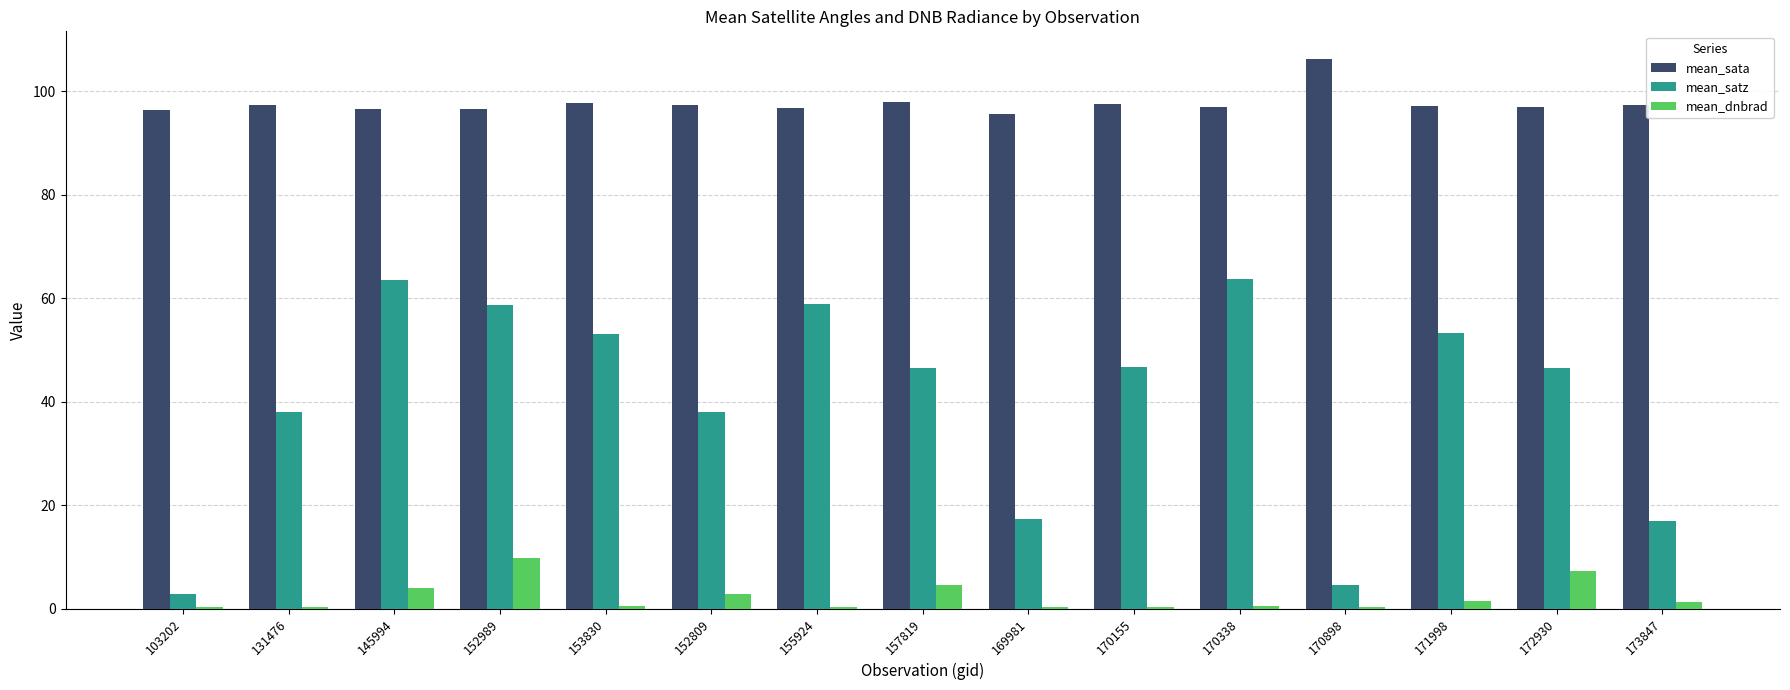

What is the total value across all series at 152989?

165.1